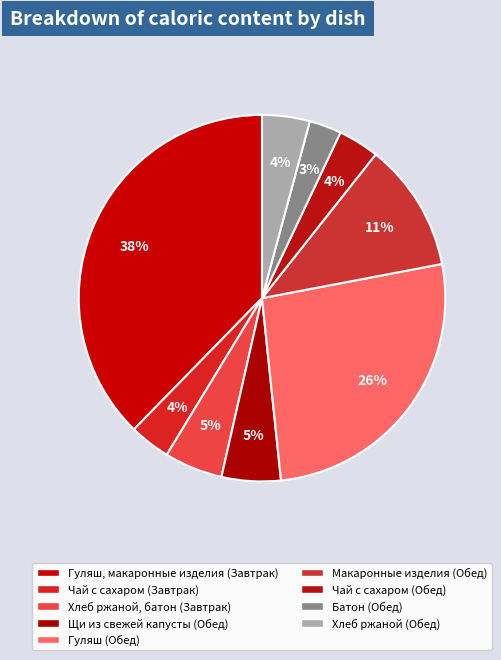

What is the smallest slice in the pie chart?

Батон (Обед)